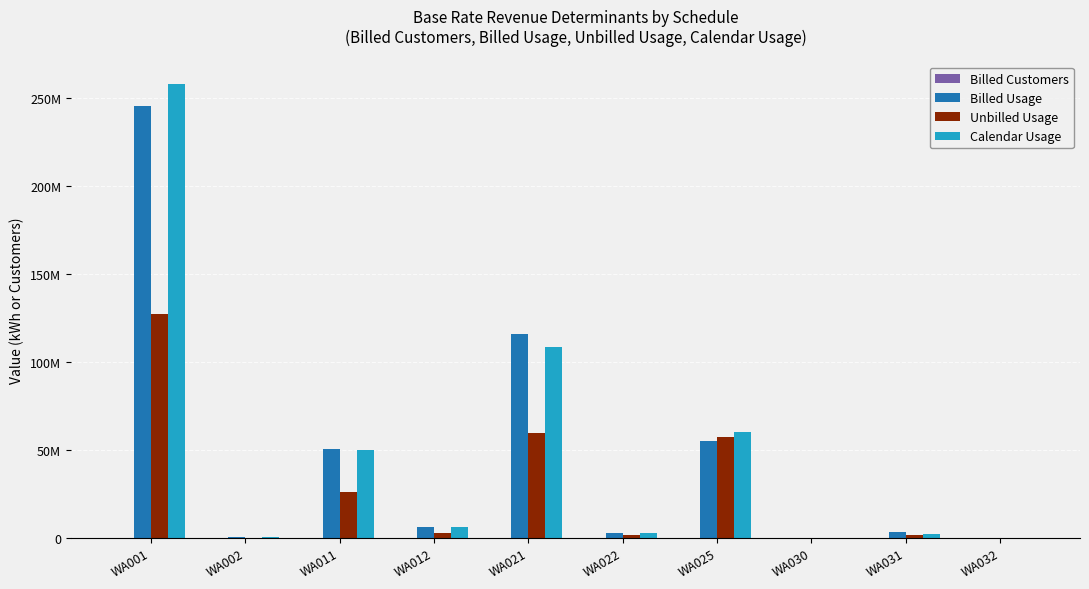

Reading right to left, what are all the values shown in this chart?

Billed Customers: 1194.0	1180.0	46.0	23.0	44.0	1857.0	9600.0	22730.0	366.0	216760.0
Billed Usage: 255625.1	3736712.7	5945.2	55368875.9	3066998.3	116049949.9	6108206.2	50926222.6	520127.9	245231487.1
Unbilled Usage: 122329.0	1728595.0	0.0	57515285.0	1589576.0	59753857.0	3165785.0	26276394.0	269574.0	127093842.0
Calendar Usage: 238818.1	2394651.7	5945.2	60082555.9	3135364.3	108618753.9	6391303.2	49994272.6	550140.9	257894897.1